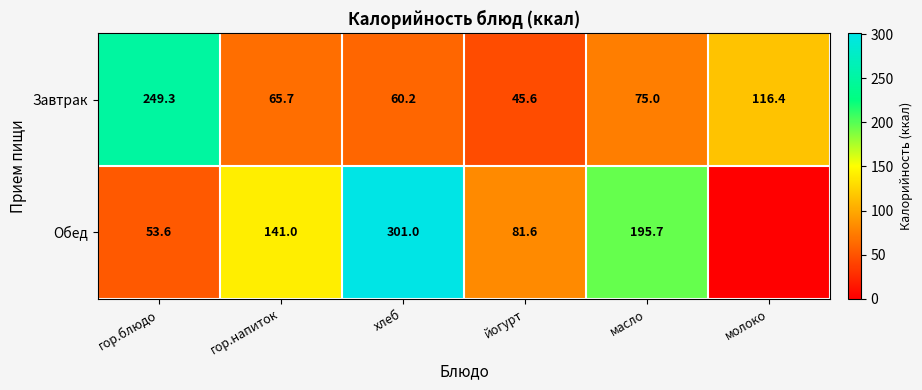

At which label does Завтрак first exceed 75?

гор.блюдо